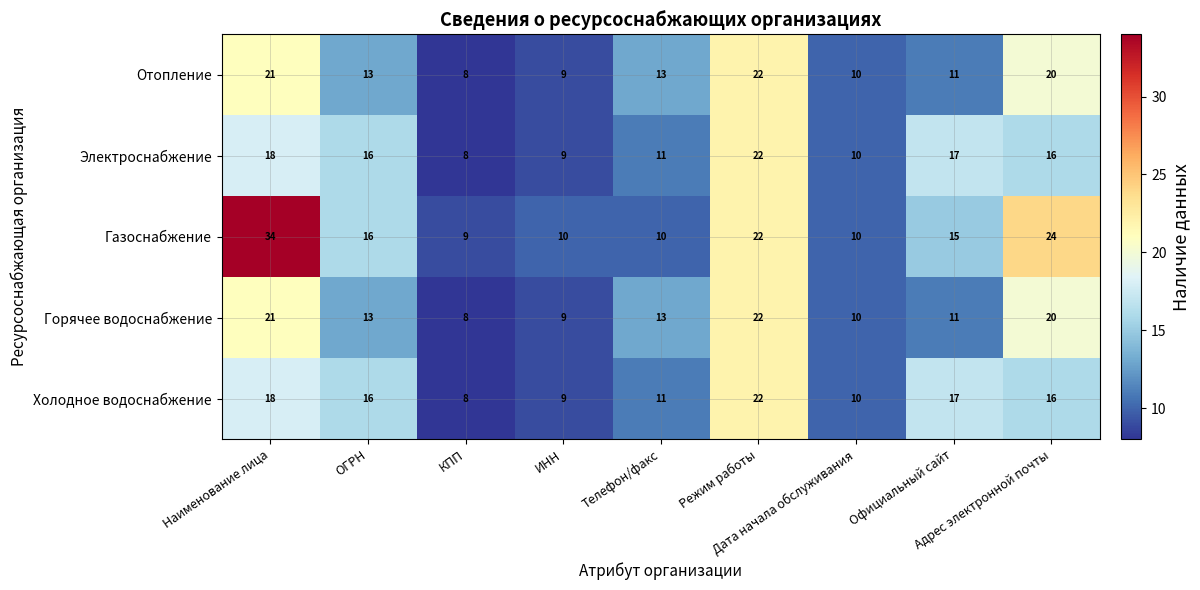

What is the minimum value for Холодное водоснабжение?

8